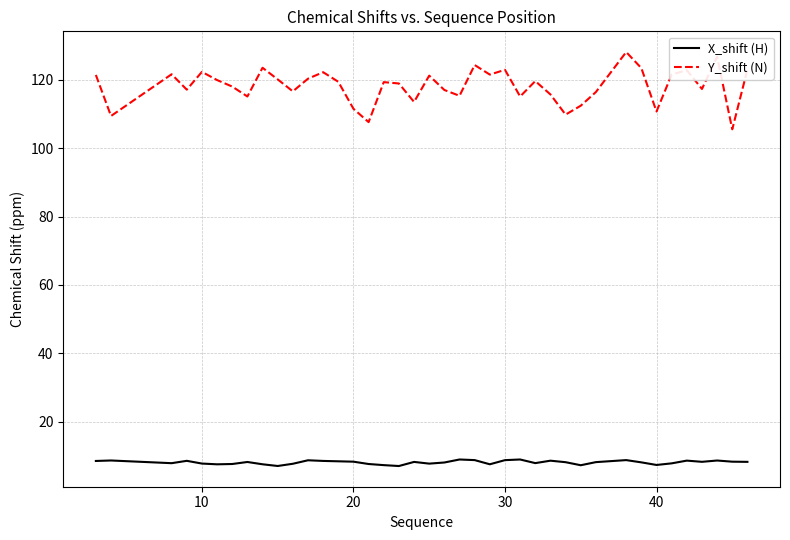

What is the minimum value for Y_shift (N)?

105.5